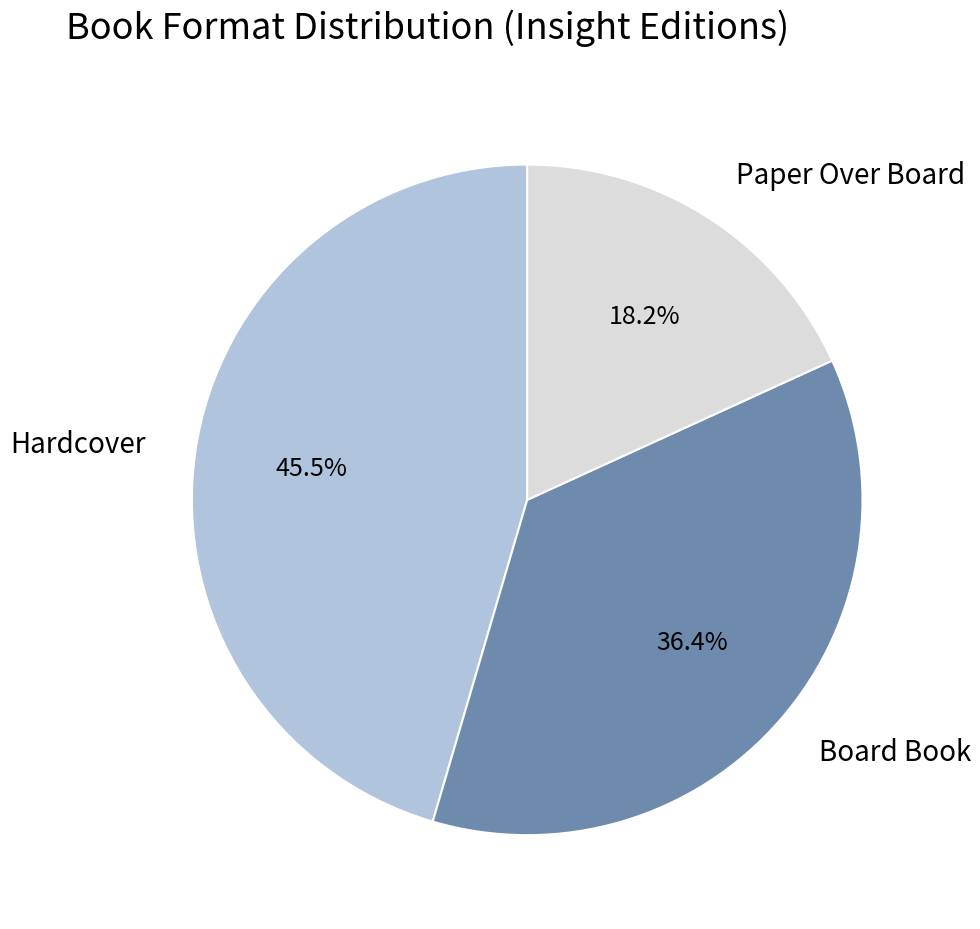

Which category has the smallest portion of the pie?

Paper Over Board